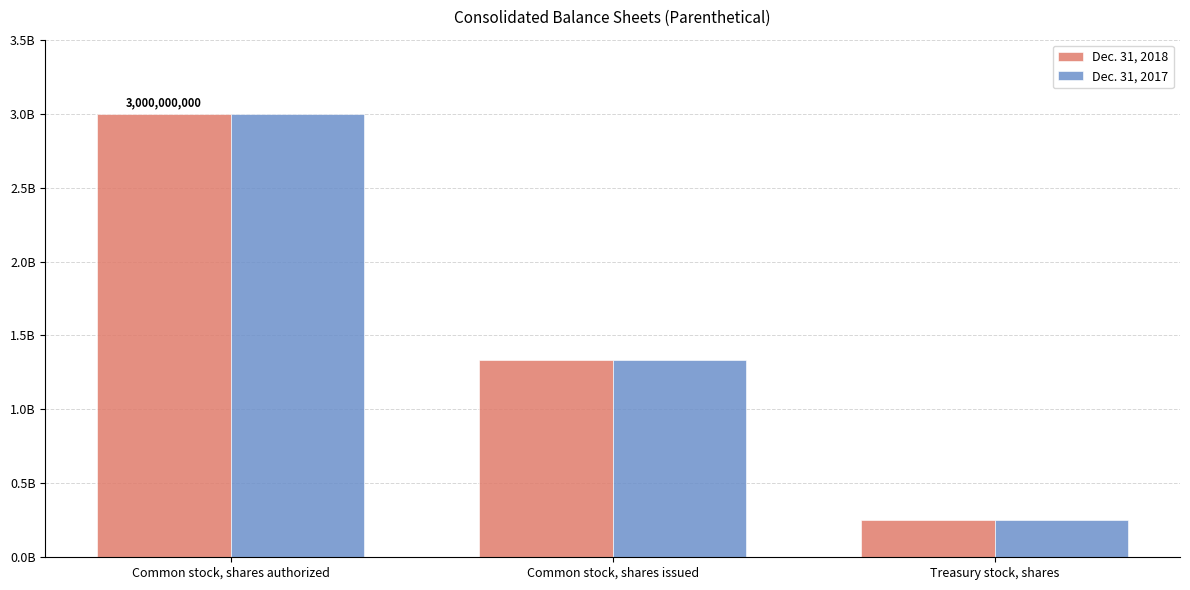

What are all the series names shown in the legend?

Dec. 31, 2018, Dec. 31, 2017